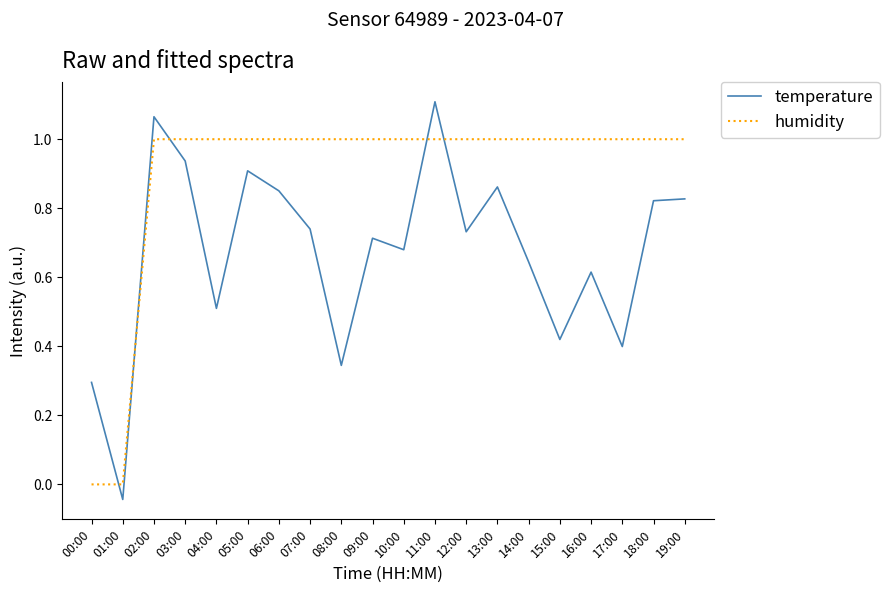

Does the chart have visible grid lines?

No